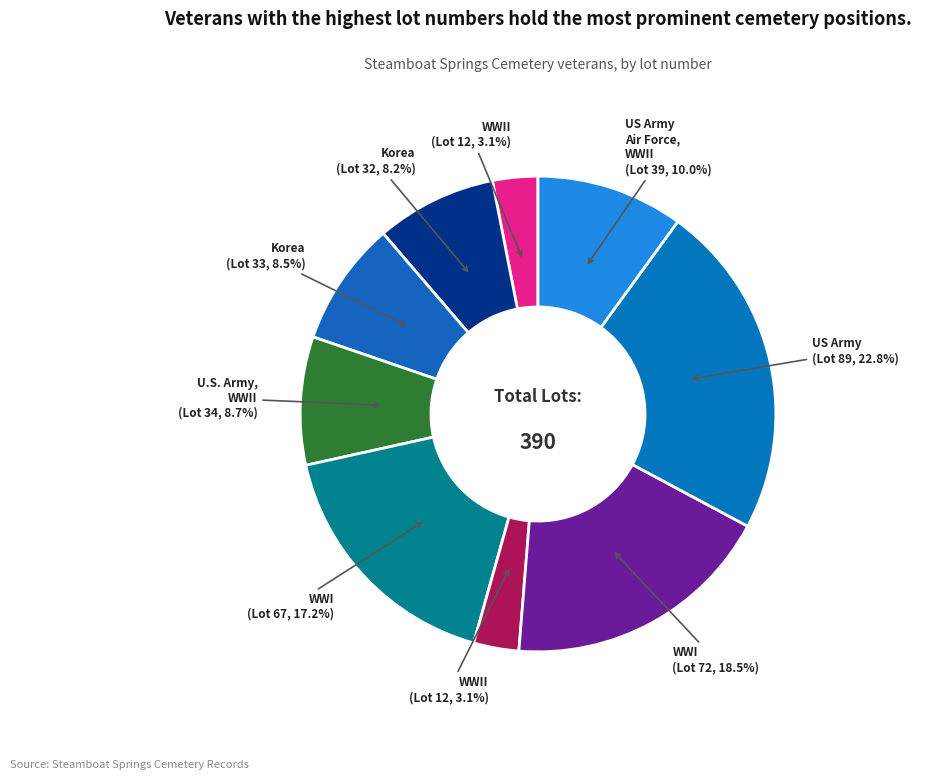

Count the number of slices in the pie.

9